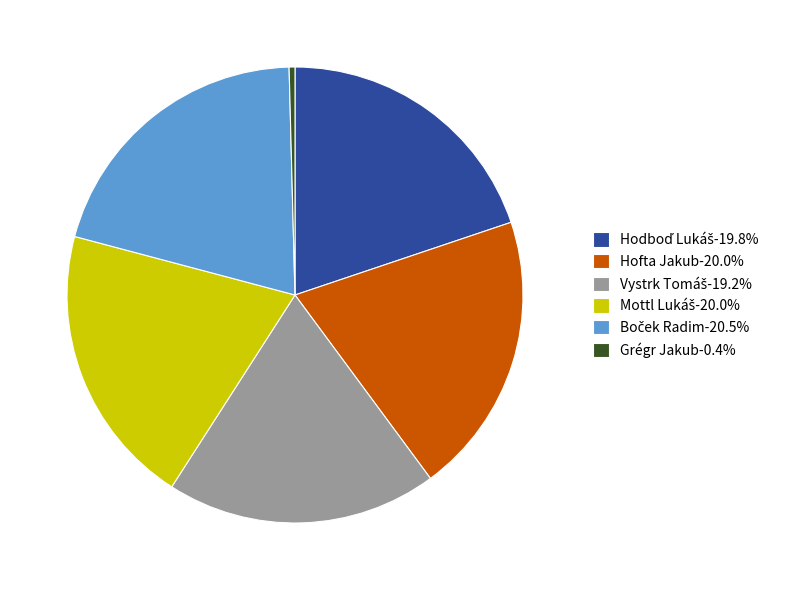

Does Hofta Jakub-20.0% account for over 50% of the chart?

No